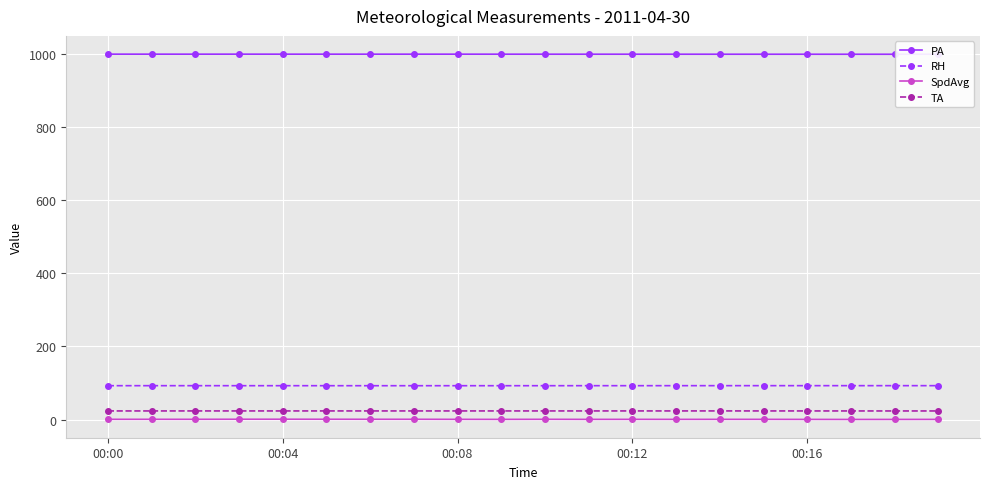

Is the value of SpdAvg at 00:12 greater than the value of RH at 00:12?

No